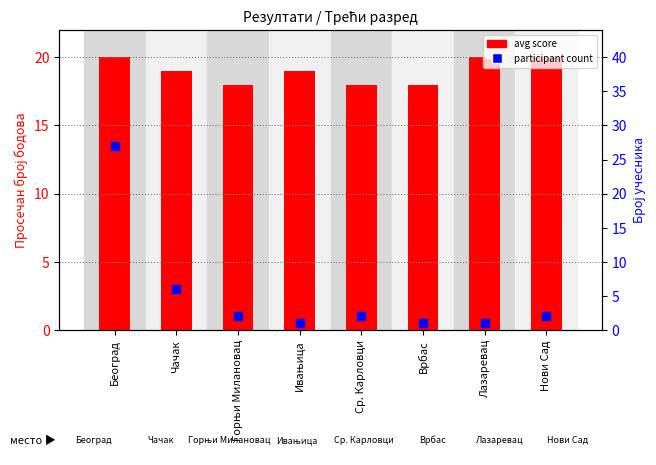

Which series has the largest total across all categories?

avg score